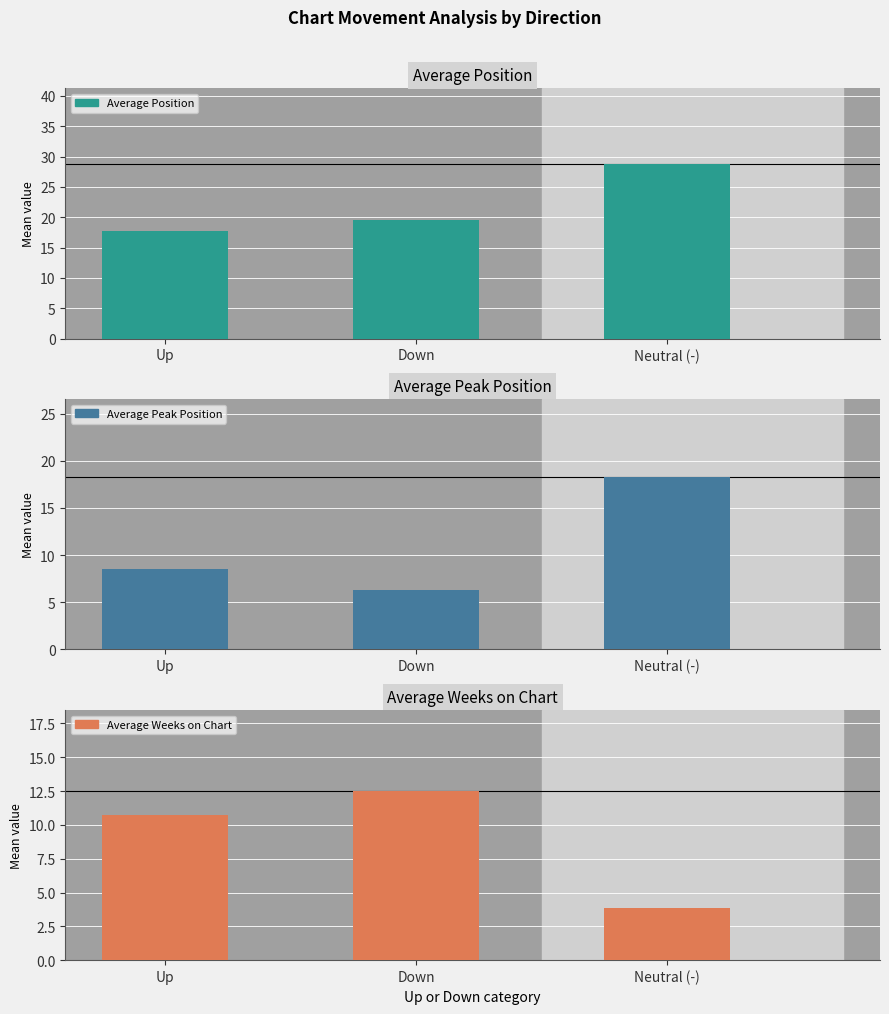

Which series has the largest total across all categories?

Average Position